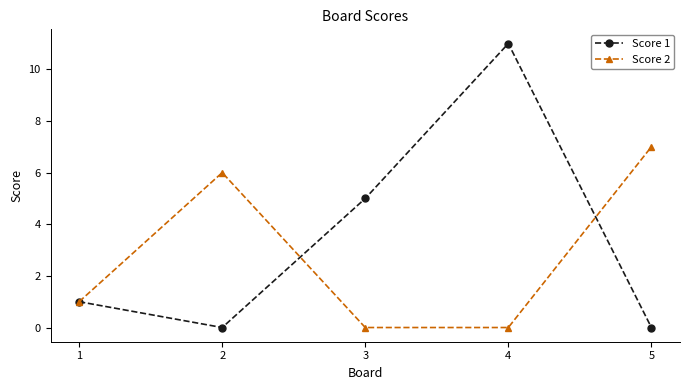

True or false: Score 2 has a value of 7 at 5.

True